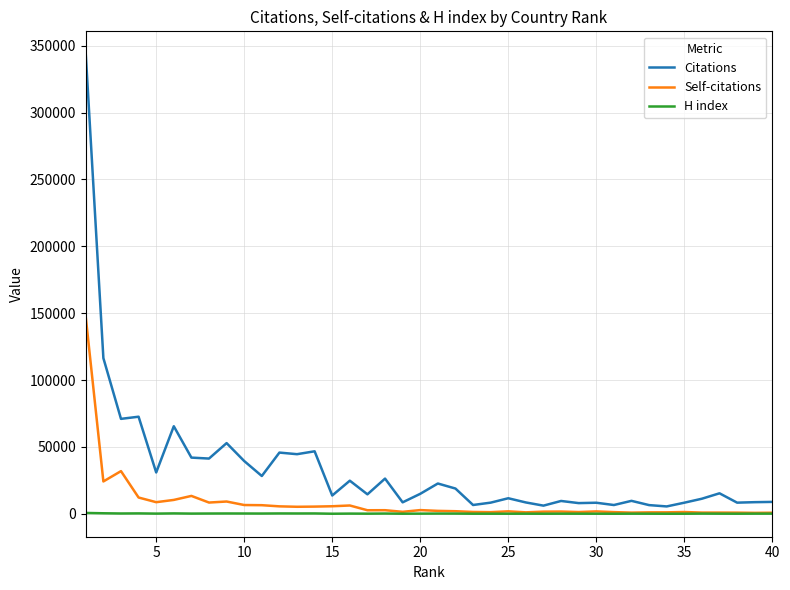

True or false: Citations and Self-citations cross at least once.

False